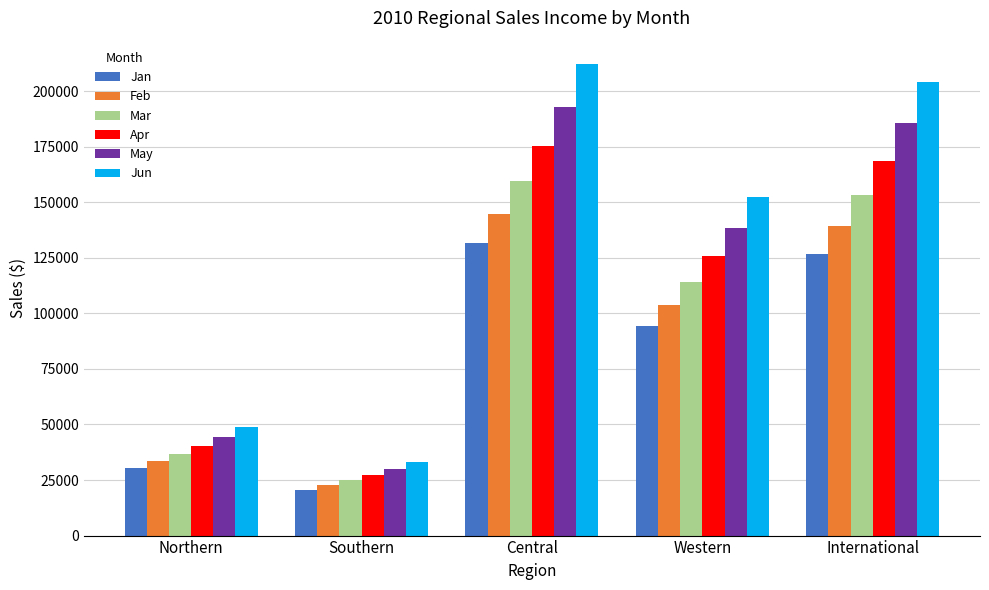

How many data points in May are less than 138317?

2